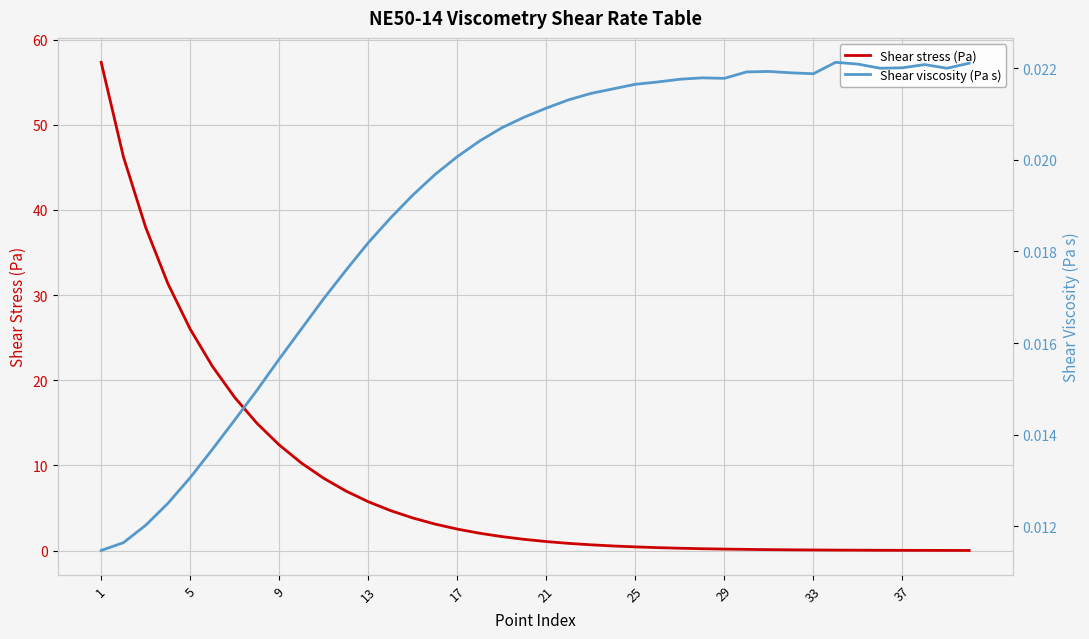

What are all the series names shown in the legend?

Shear stress (Pa), Shear viscosity (Pa s)